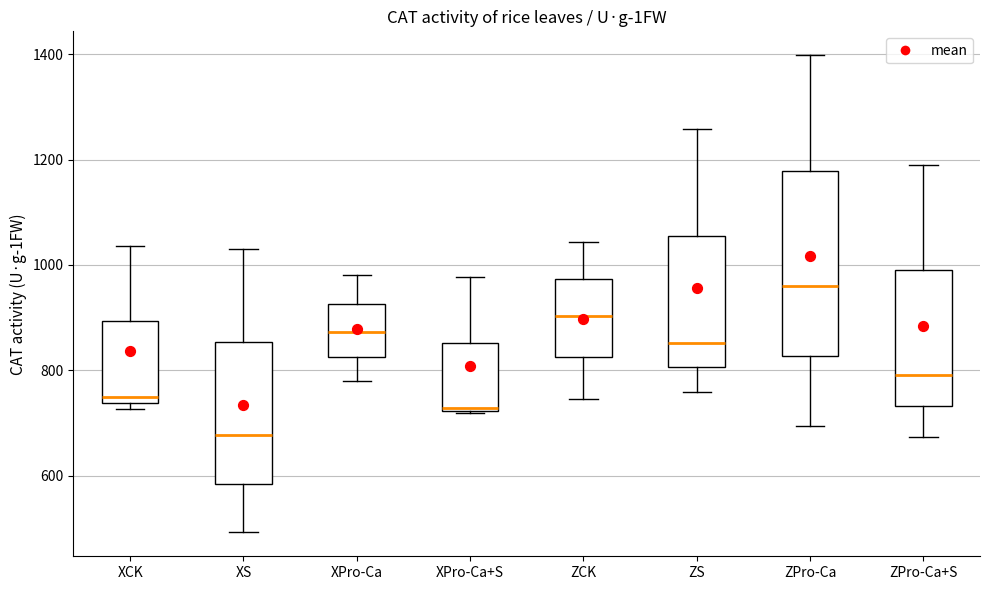

Which box's median line is the lowest?

XS